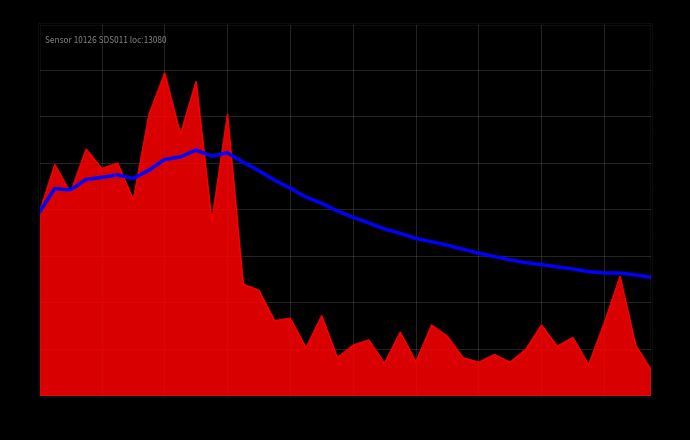

Count the number of categories in the chart.

40